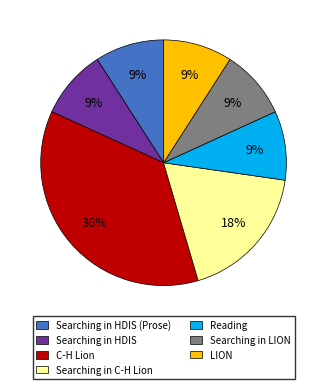

To the nearest percent, what is the average slice percentage?

14%